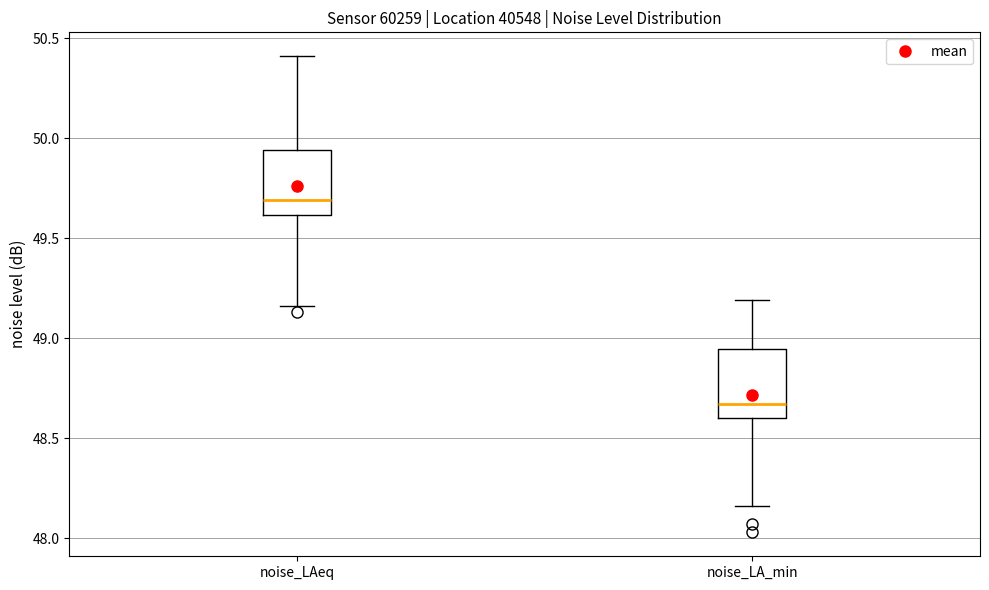

Reading left to right, transcribe this box plot: for each box, give where its median line is, the range the box spans, and where its two whiskers end, as read against the y-axis. The values are not printed on the chart, so give them approximately, as read against the axis.

noise_LAeq: median 49.70, box 49.60 to 49.95, whiskers 49.15 to 50.40
noise_LA_min: median 48.65, box 48.60 to 48.95, whiskers 48.15 to 49.20